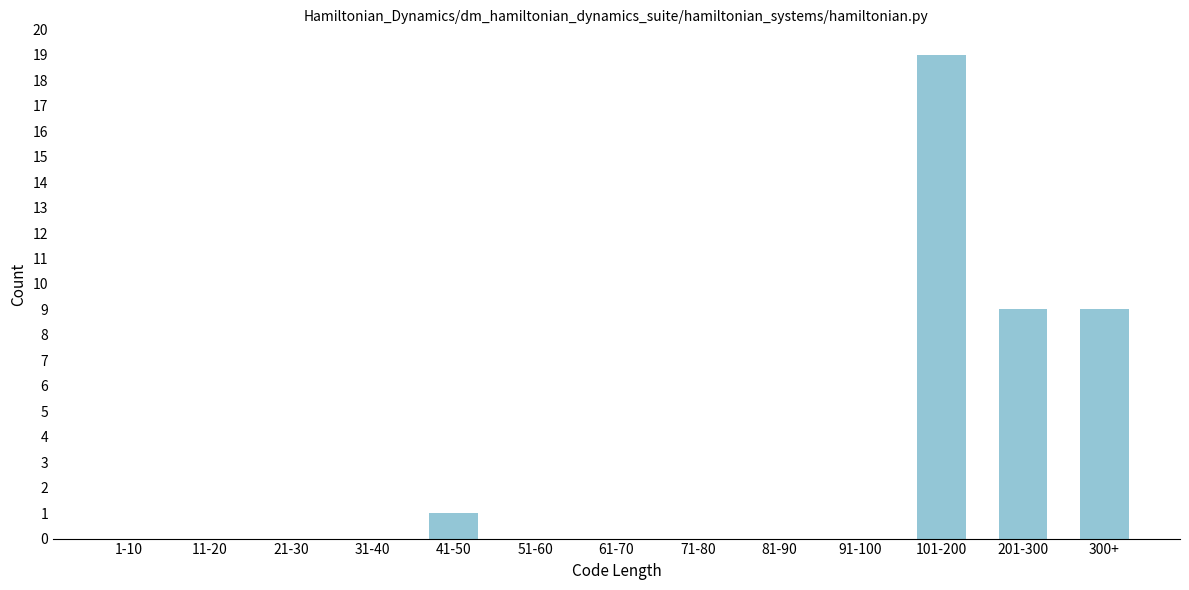

Reading left to right, what are all the values shown in this chart?

1-10=0	11-20=0	21-30=0	31-40=0	41-50=1	51-60=0	61-70=0	71-80=0	81-90=0	91-100=0	101-200=19	201-300=9	300+=9